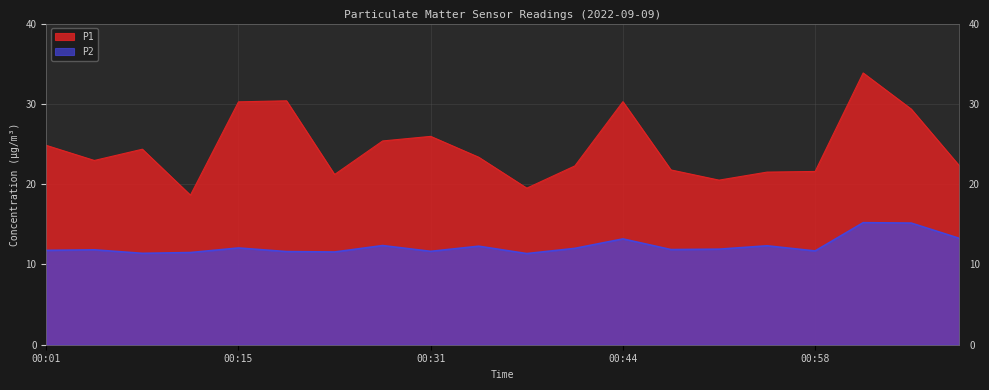

Reading left to right, transcribe all the data shown in this chart.

P1: 00:01=24.8	00:04=22.9	00:06=24.4	00:09=18.6	00:15=30.2	00:21=30.4	00:26=21.2	00:28=25.4	00:31=25.9	00:33=23.4	00:36=19.5	00:38=22.3	00:44=30.3	00:47=21.8	00:50=20.5	00:55=21.5	00:58=21.6	01:13=33.9	01:16=29.4	01:18=22.3
P2: 00:01=11.8	00:04=11.8	00:06=11.4	00:09=11.5	00:15=12.1	00:21=11.6	00:26=11.6	00:28=12.3	00:31=11.6	00:33=12.3	00:36=11.3	00:38=12.0	00:44=13.2	00:47=11.8	00:50=11.9	00:55=12.3	00:58=11.7	01:13=15.2	01:16=15.2	01:18=13.2